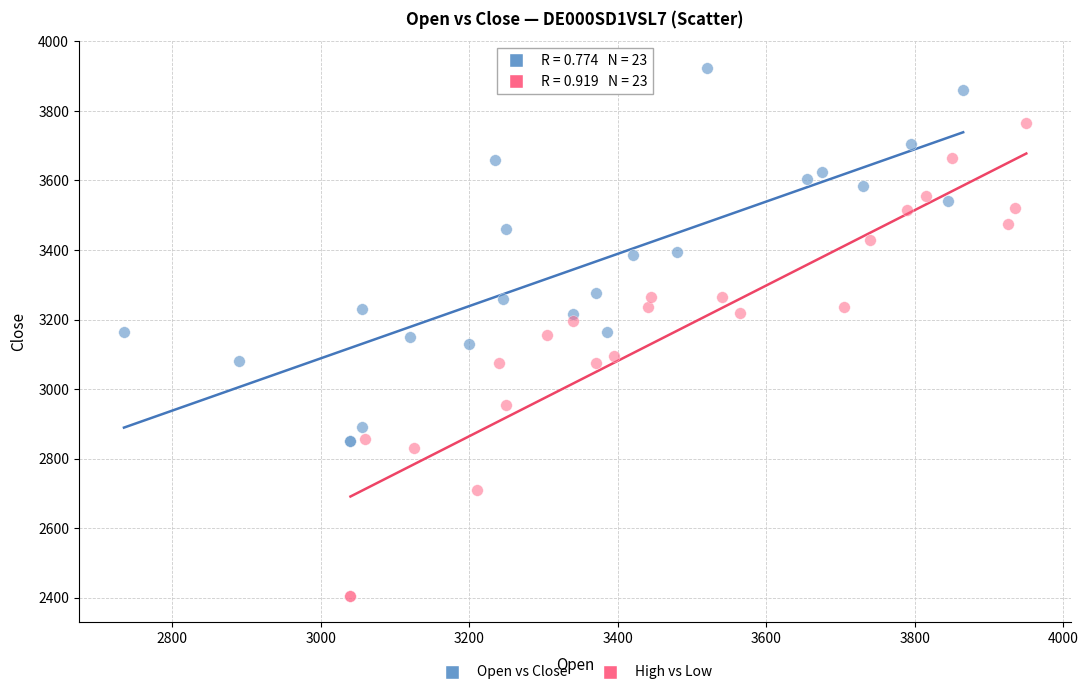

What are all the series names shown in the legend?

Open vs Close, High vs Low